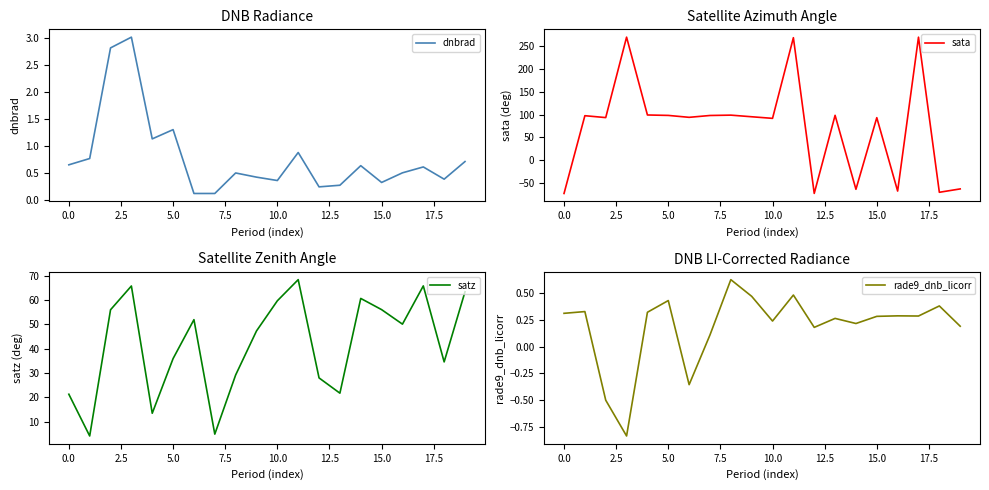

What is the highest value of the dnbrad series?

3.0